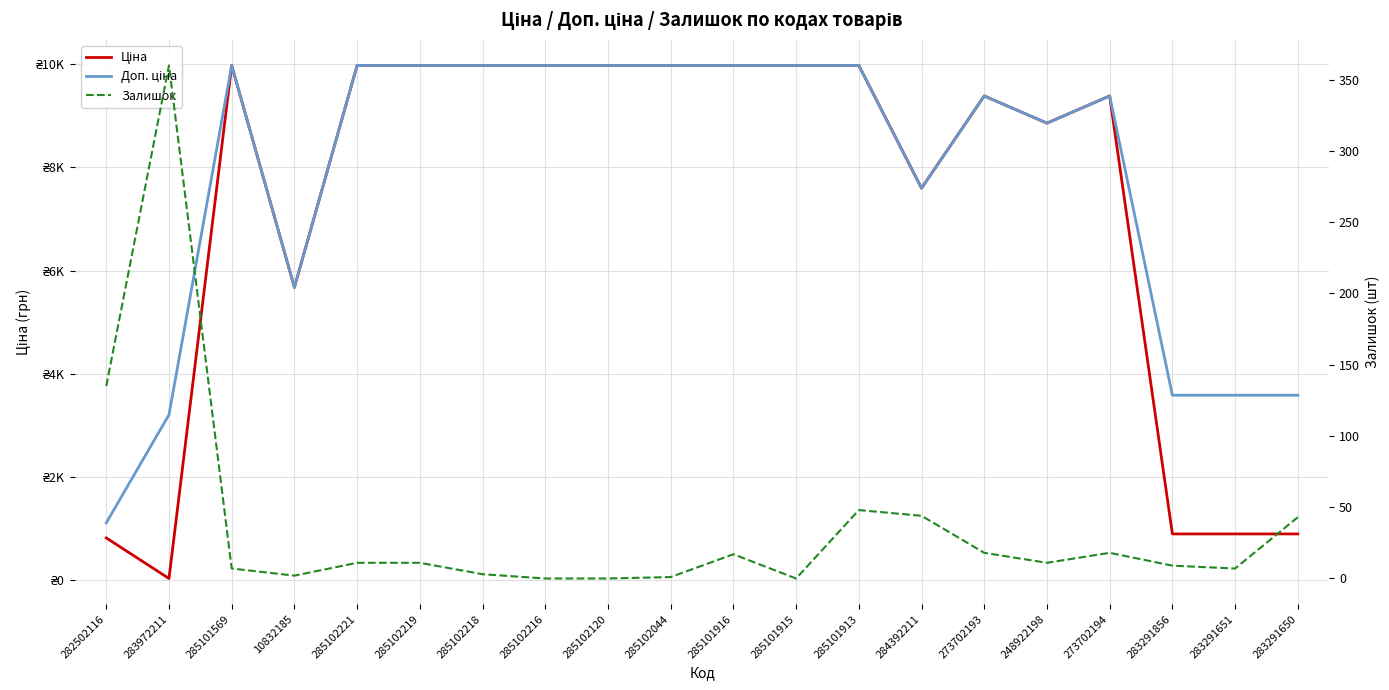

What is the lowest value of the Ціна series?

32.0